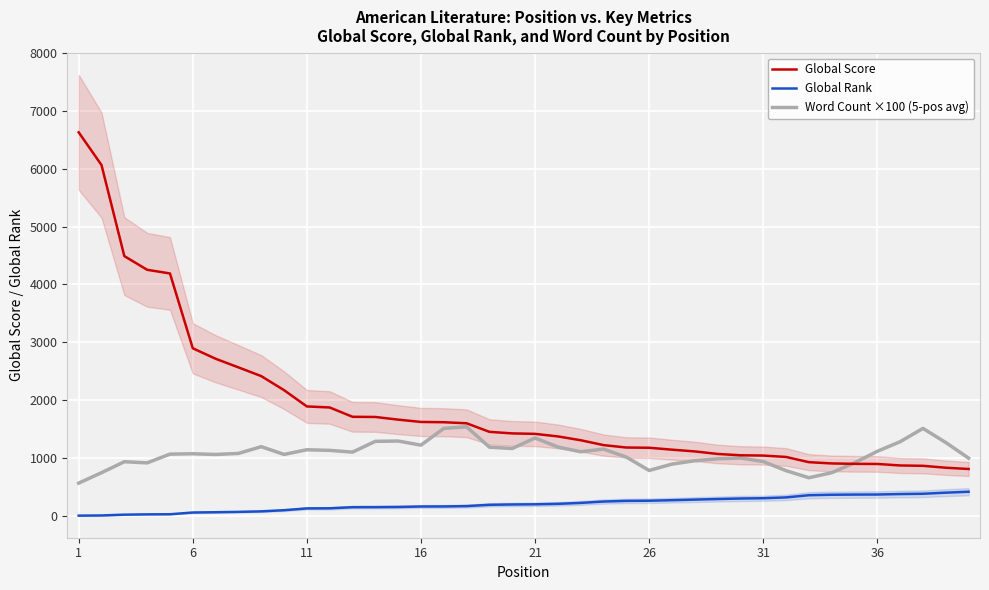

How many data points does each series have?

40